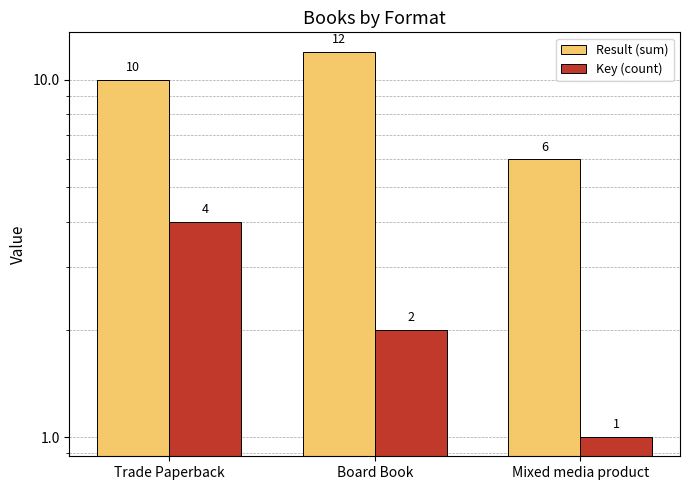

The Key (count) series shows 0 at Mixed media product. True or false?

False